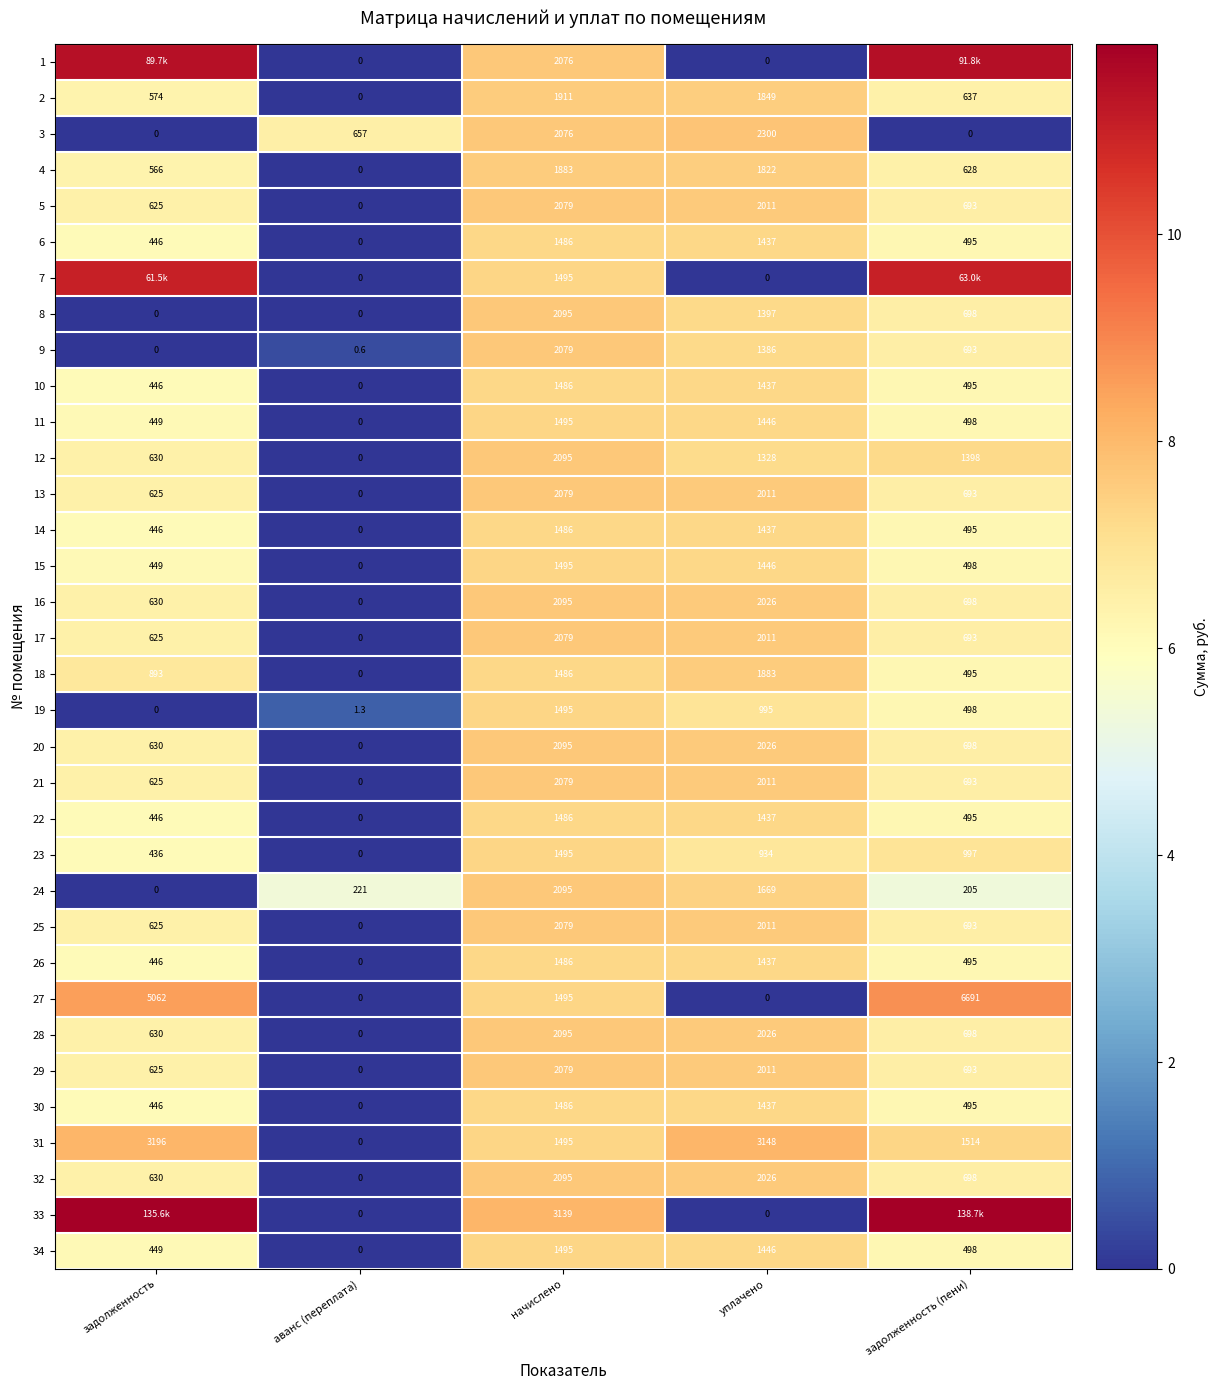

At which label does 5 first exceed 693?

начислено